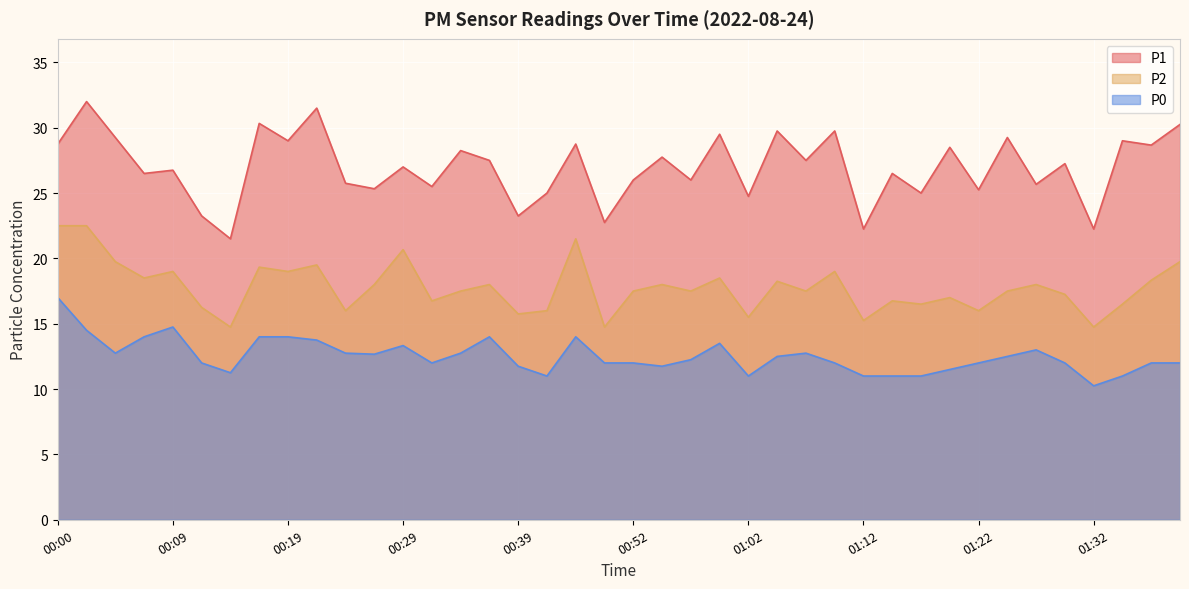

What is the label of the 17th point from the left?

00:39